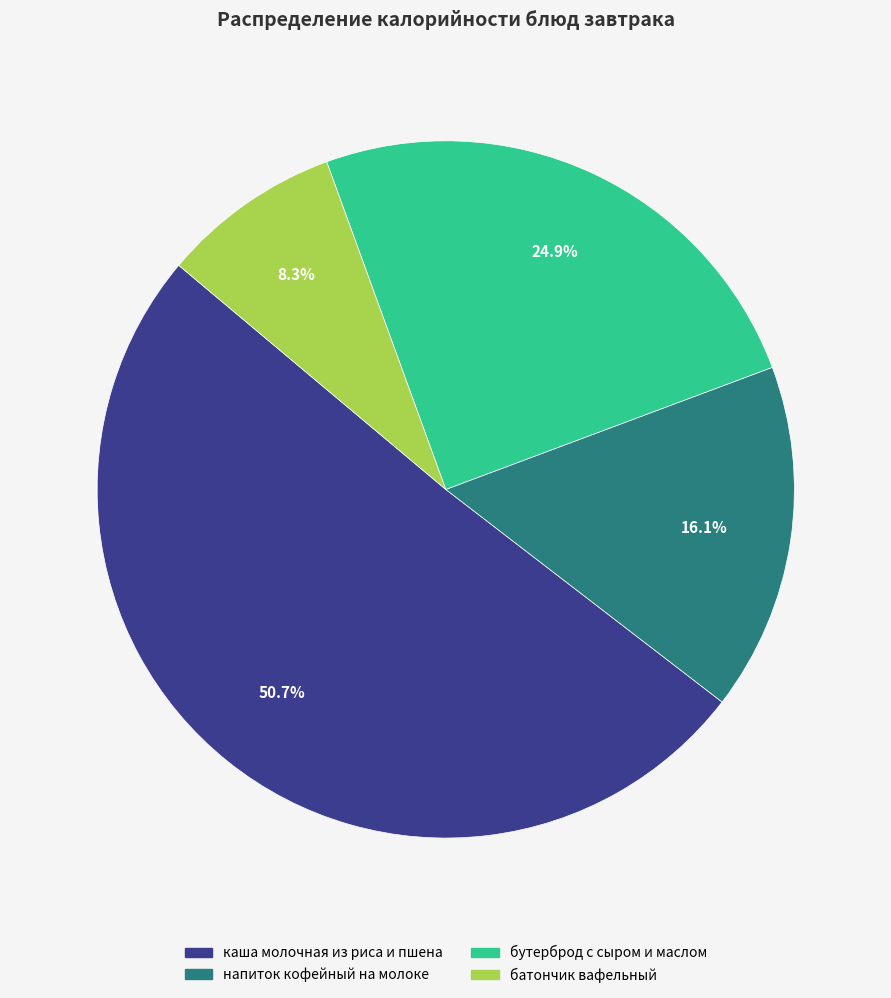

Which slice represents more than half of the pie?

каша молочная из риса и пшена